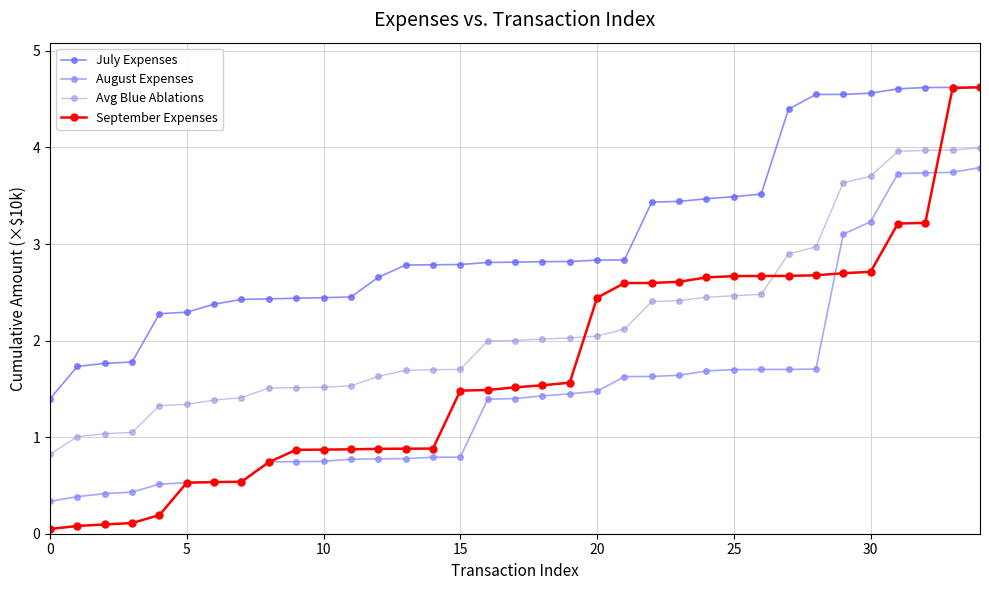

Which series has the largest total across all categories?

July Expenses